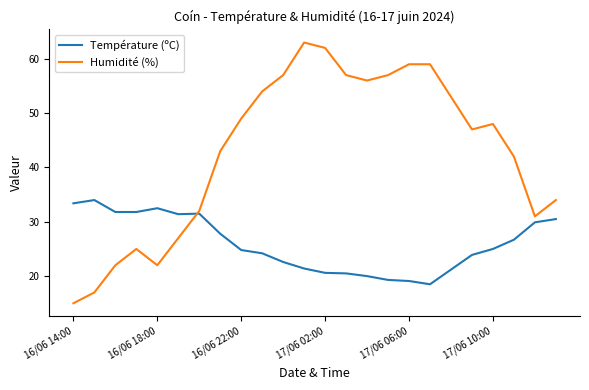

After their last crossing, which series has the higher values: Humidité (%) or Température (ºC)?

Humidité (%)